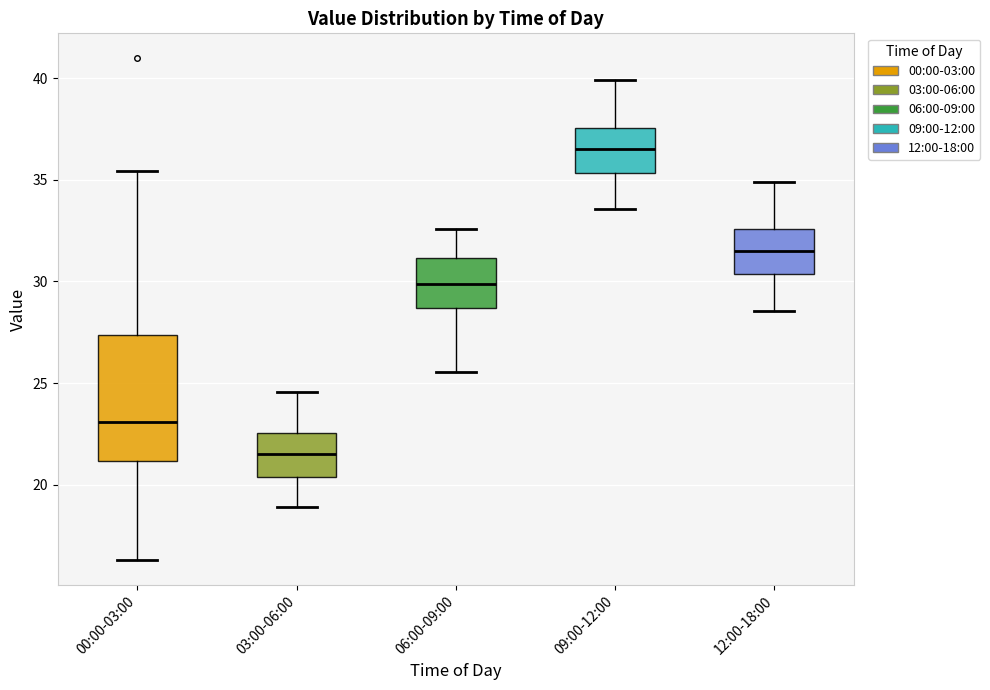

Reading left to right, read every box against the y-axis: the position of its median line, the range the box covers, and the ends of its whiskers. The values are not printed on the chart, so give them approximately, as read against the axis.

00:00-03:00: median 23.0, box 21.0 to 27.5, whiskers 16.5 to 35.5
03:00-06:00: median 21.5, box 20.5 to 22.5, whiskers 19.0 to 24.5
06:00-09:00: median 30.0, box 28.5 to 31.0, whiskers 25.5 to 32.5
09:00-12:00: median 36.5, box 35.5 to 37.5, whiskers 33.5 to 40.0
12:00-18:00: median 31.5, box 30.5 to 32.5, whiskers 28.5 to 35.0